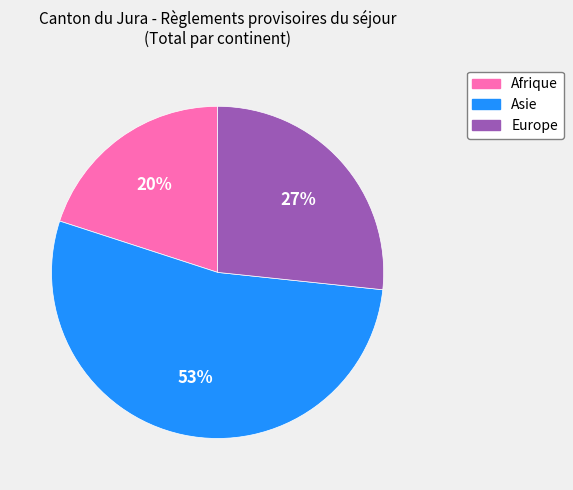

Between Asie and Afrique, which is larger?

Asie